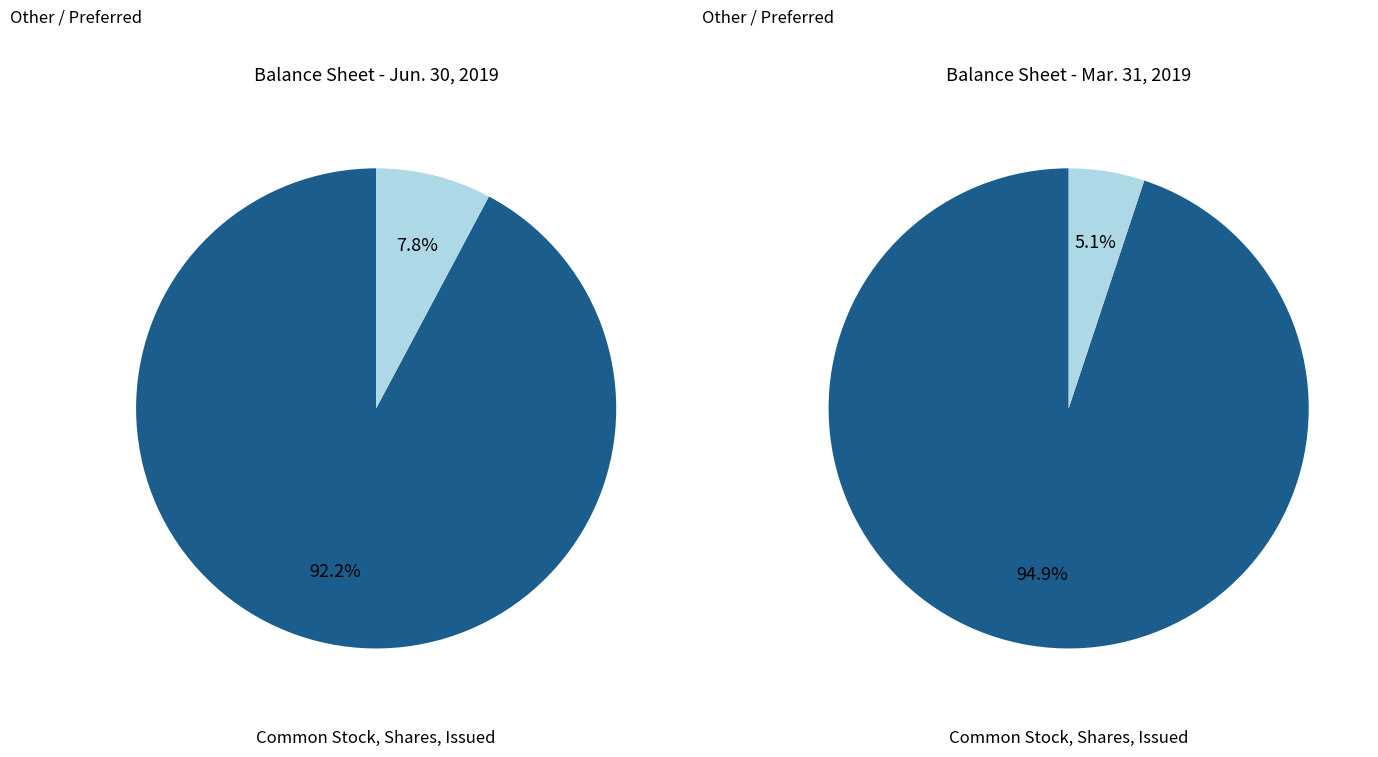

Which category accounts for the majority?

Common Stock, Shares, Issued